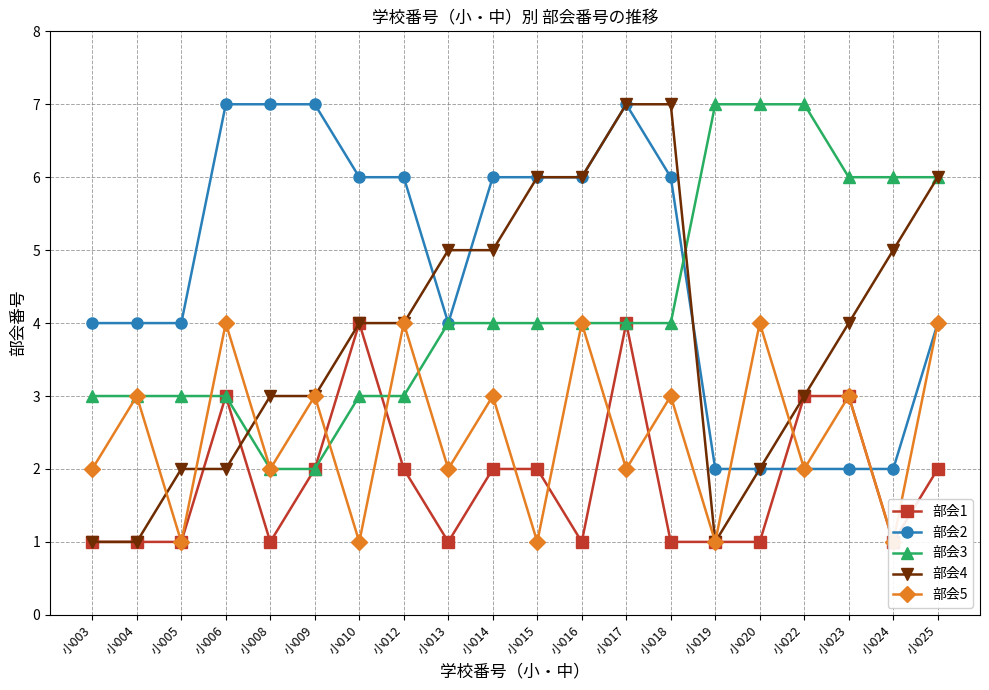

What is the minimum value for 部会5?

1